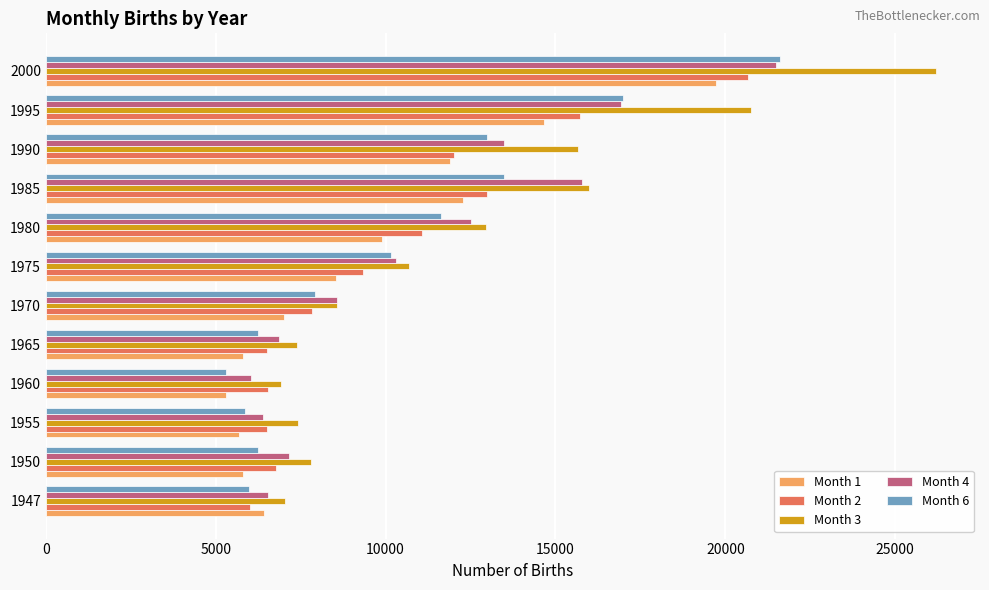

The Month 2 series shows 15770 at 1975. True or false?

False